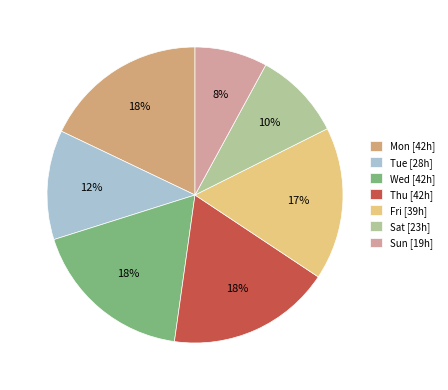

To the nearest percent, what portion does Thu represent?

18%